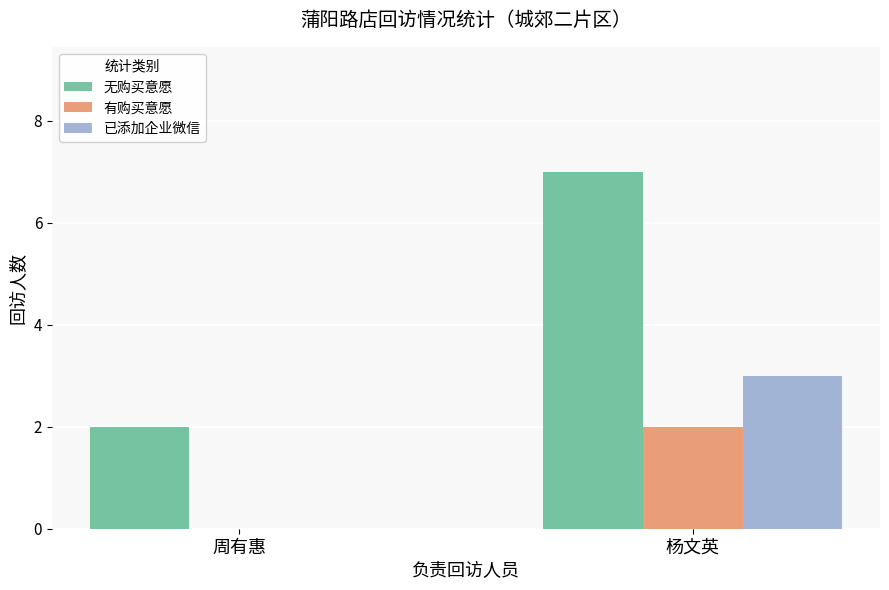

Reading right to left, transcribe all the data shown in this chart.

无购买意愿: 7	2
有购买意愿: 2	0
已添加企业微信: 3	0